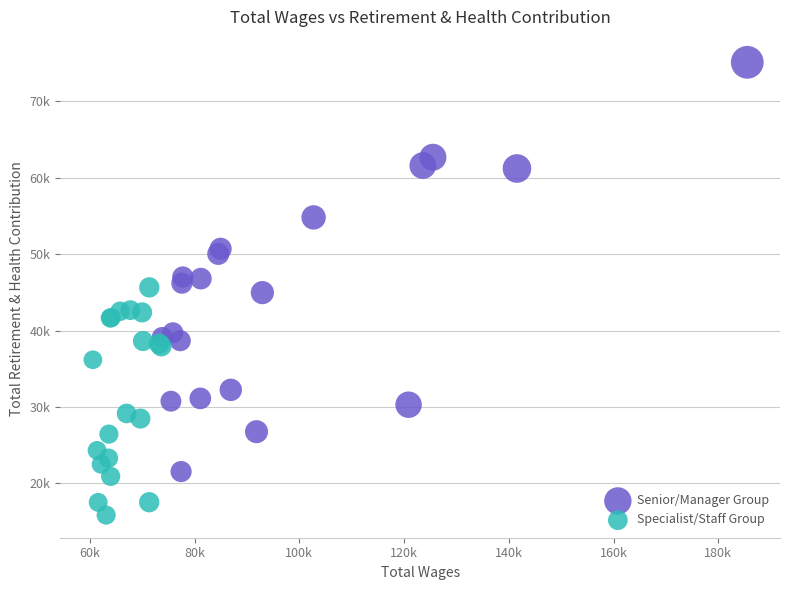

Which series has the largest Y range (max minus min)?

Senior/Manager Group